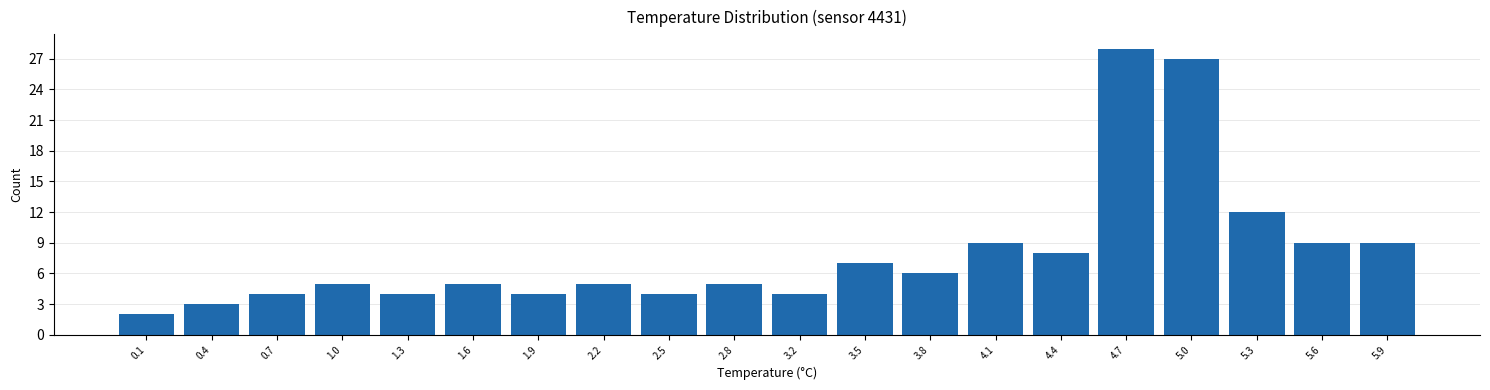

Reading left to right, what are all the values shown in this chart?

2	3	4	5	4	5	4	5	4	5	4	7	6	9	8	28	27	12	9	9